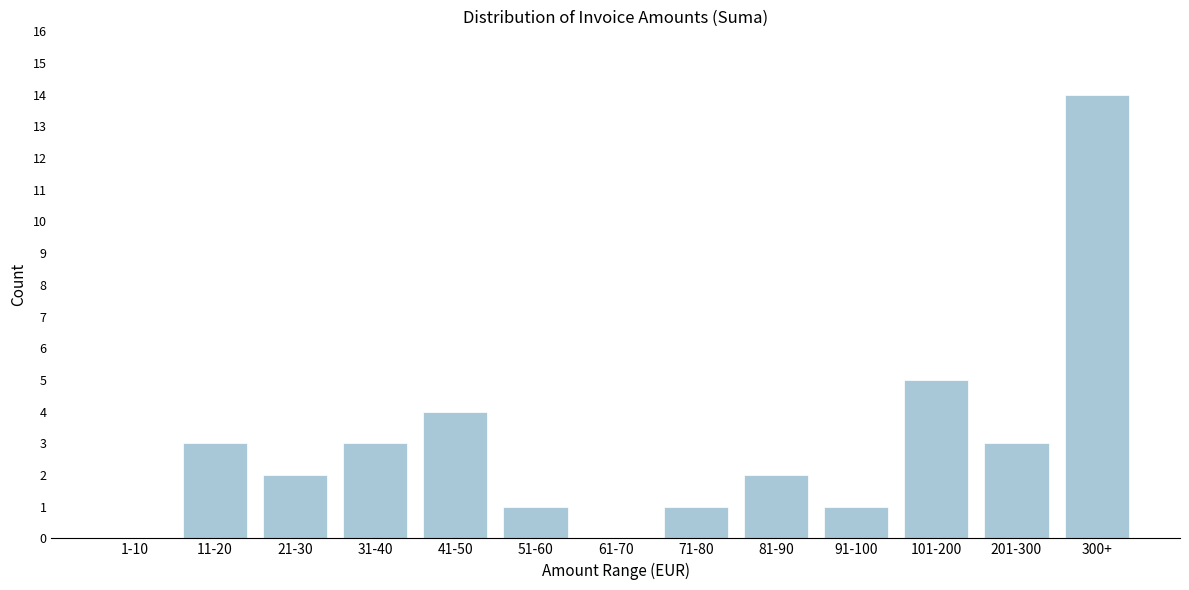

Reading left to right, what are all the values shown in this chart?

1-10=0	11-20=3	21-30=2	31-40=3	41-50=4	51-60=1	61-70=0	71-80=1	81-90=2	91-100=1	101-200=5	201-300=3	300+=14